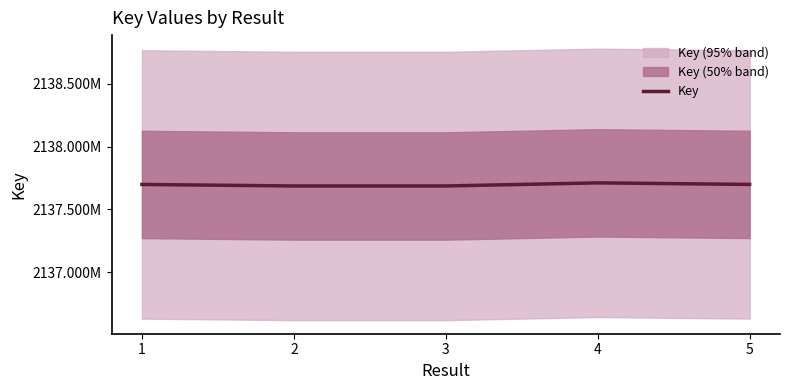

What is the smallest value displayed?

2137686005